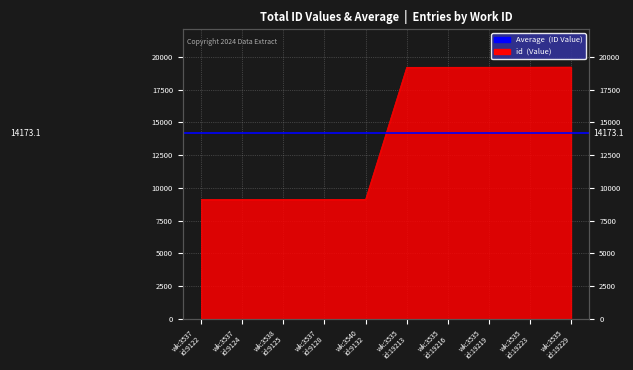

Rank the categories by value from highest to lowest.

wk:3535 id:19229, wk:3535 id:19223, wk:3535 id:19219, wk:3535 id:19216, wk:3535 id:19213, wk:3540 id:9132, wk:3537 id:9128, wk:3538 id:9125, wk:3537 id:9124, wk:3537 id:9122